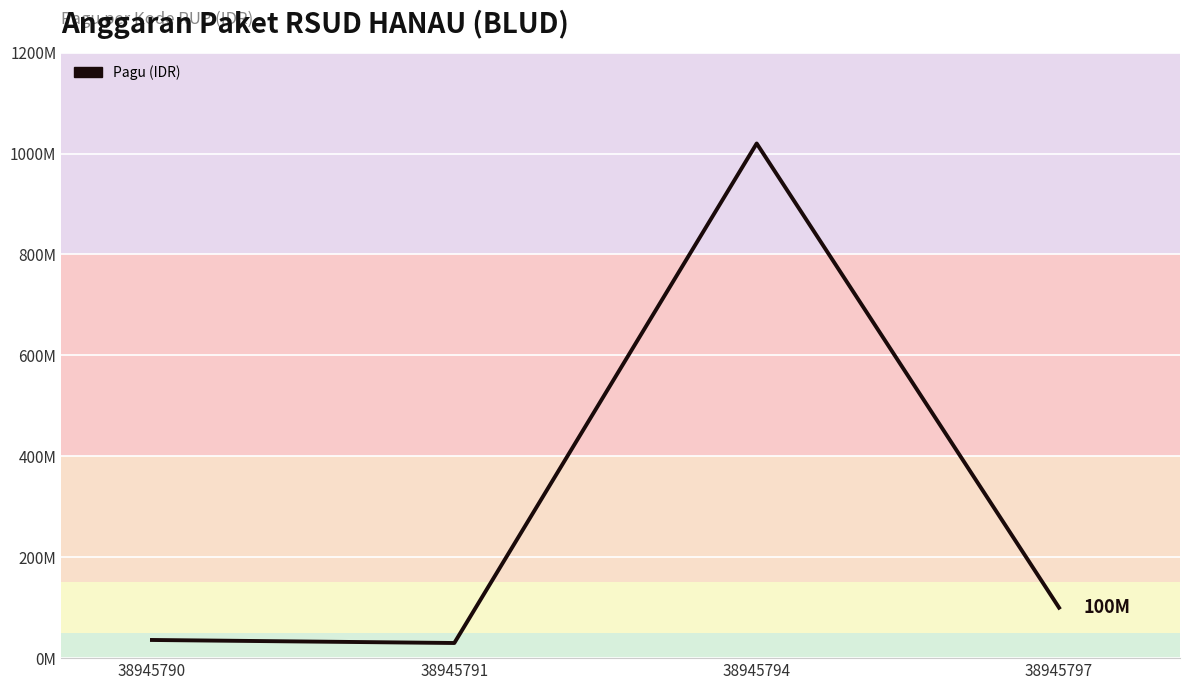

Does the chart display data point markers on the line(s)?

No